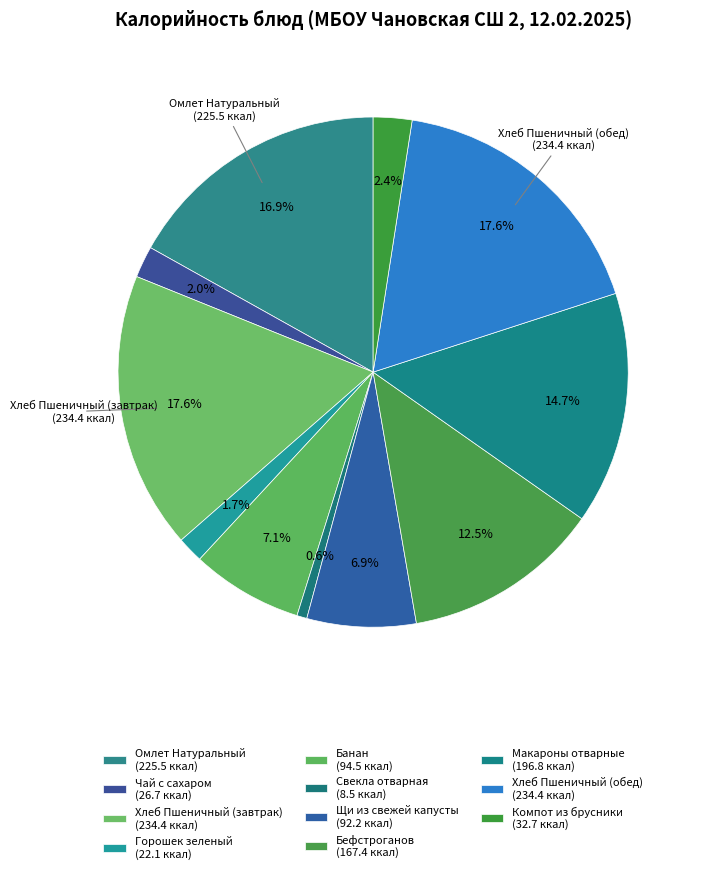

How many segments does this pie chart have?

11